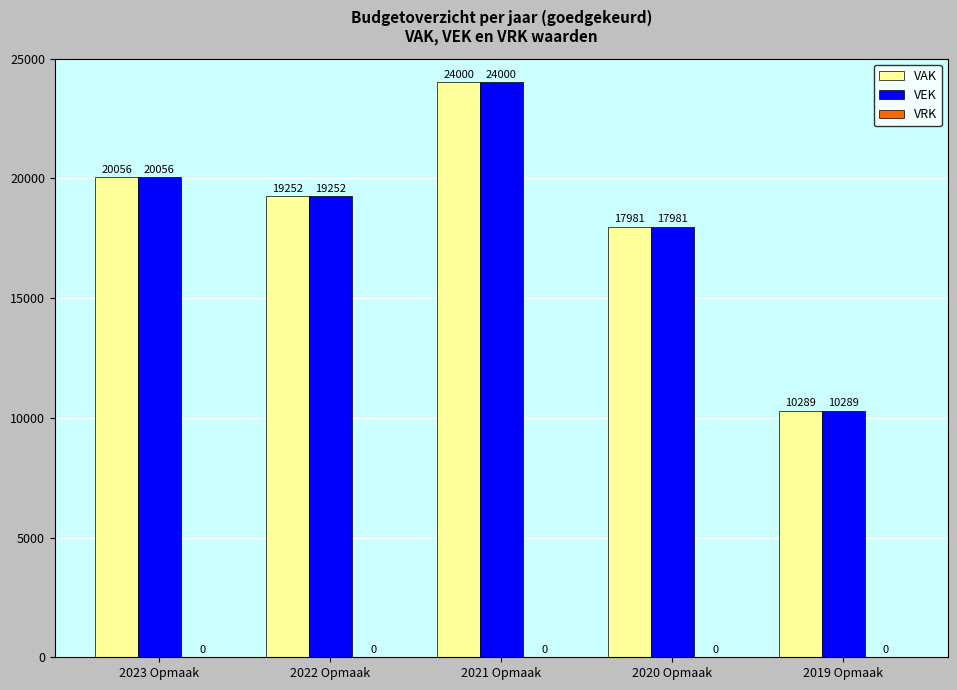

What is the maximum value shown in the chart?

24000